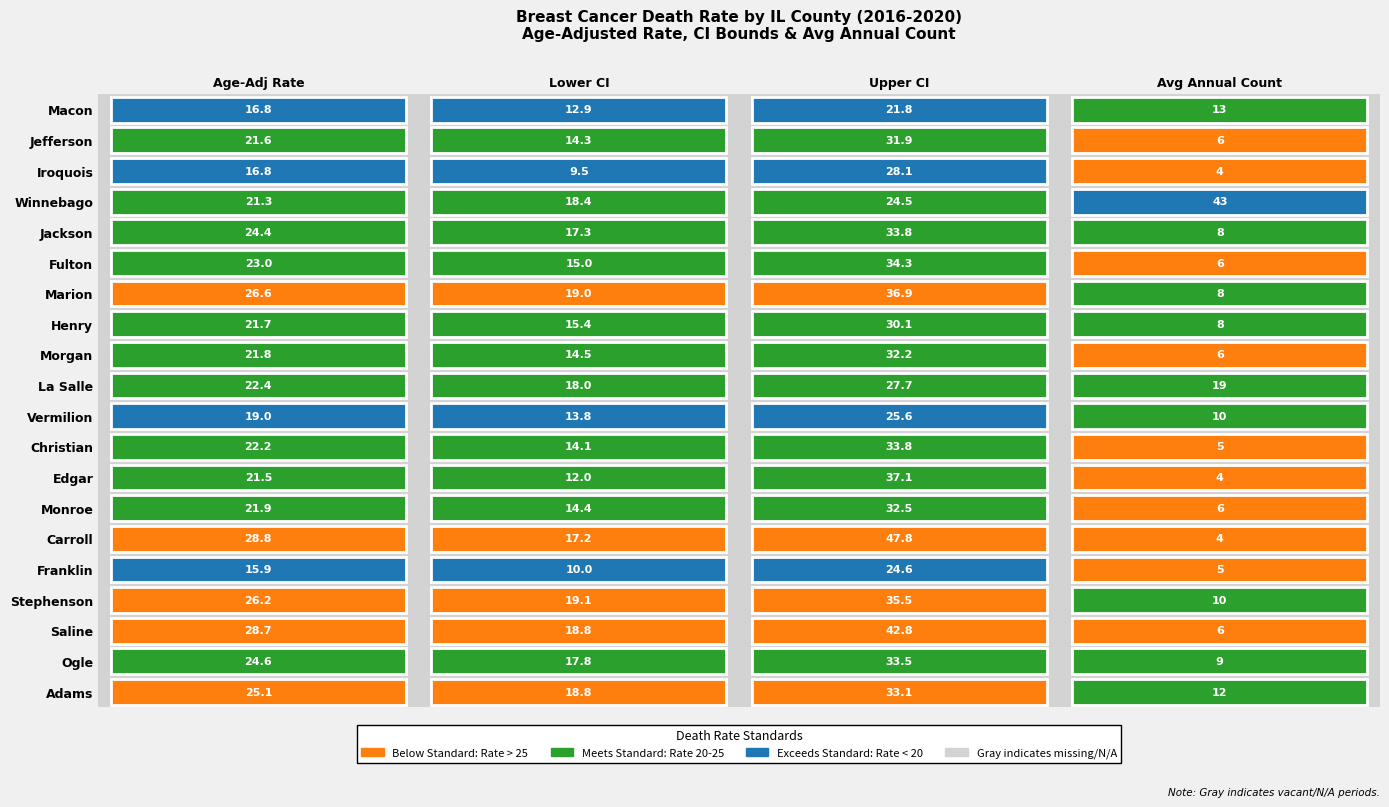

Reading right to left, list all the values displayed in this chart.

Adams: 12.0	33.1	18.8	25.1
Ogle: 9.0	33.5	17.8	24.6
Saline: 6.0	42.8	18.8	28.7
Stephenson: 10.0	35.5	19.1	26.2
Franklin: 5.0	24.6	10.0	15.9
Carroll: 4.0	47.8	17.2	28.8
Monroe: 6.0	32.5	14.4	21.9
Edgar: 4.0	37.1	12.0	21.5
Christian: 5.0	33.8	14.1	22.2
Vermilion: 10.0	25.6	13.8	19.0
La Salle: 19.0	27.7	18.0	22.4
Morgan: 6.0	32.2	14.5	21.8
Henry: 8.0	30.1	15.4	21.7
Marion: 8.0	36.9	19.0	26.6
Fulton: 6.0	34.3	15.0	23.0
Jackson: 8.0	33.8	17.3	24.4
Winnebago: 43.0	24.5	18.4	21.3
Iroquois: 4.0	28.1	9.5	16.8
Jefferson: 6.0	31.9	14.3	21.6
Macon: 13.0	21.8	12.9	16.8